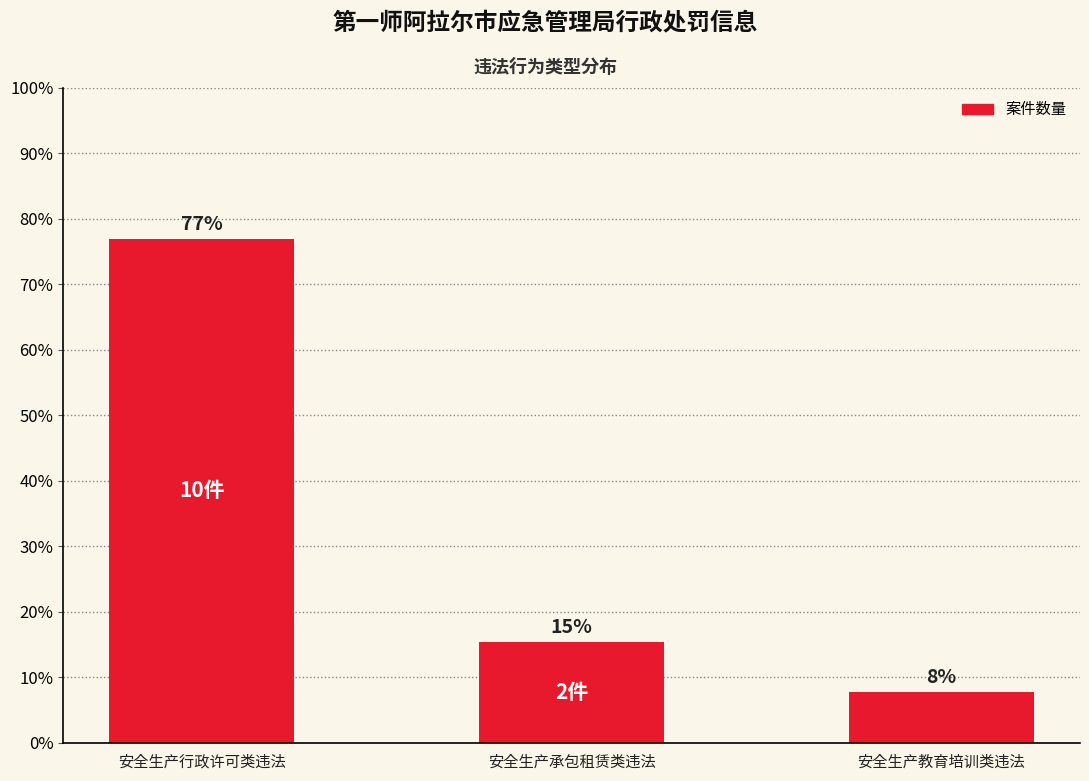

What position from the left is 安全生产教育培训类违法?

3